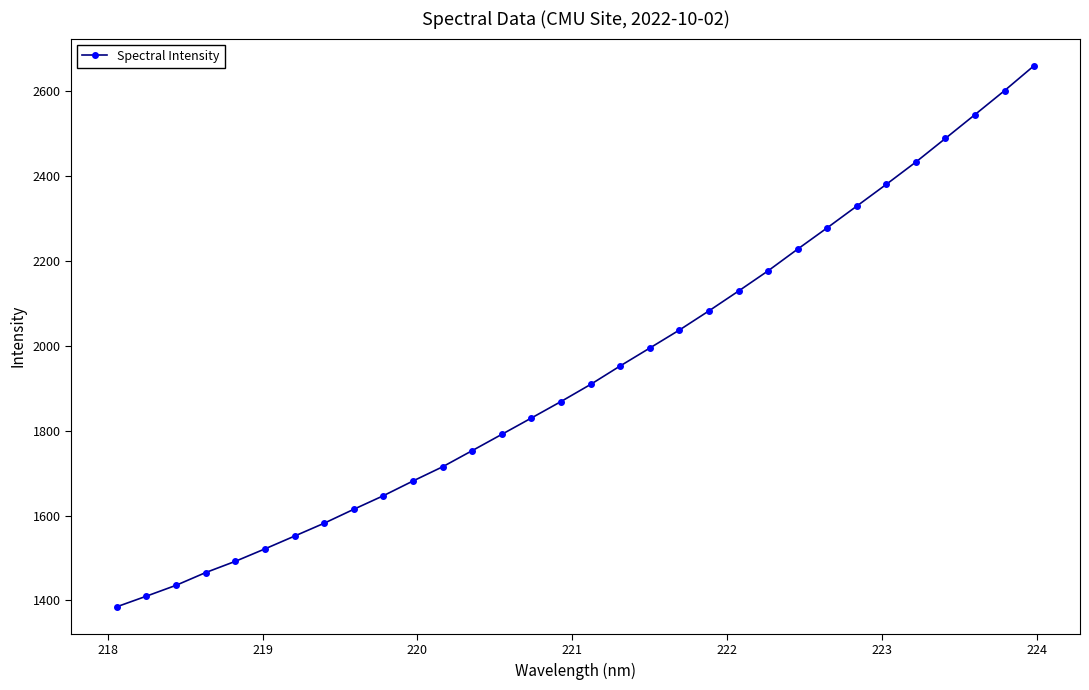

What is the greatest value displayed?

2660.0